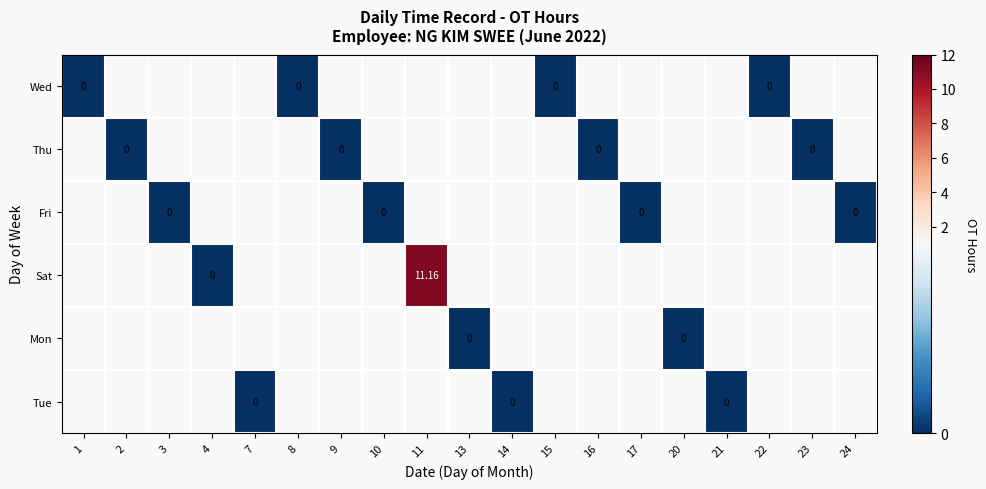

Rank the categories by Tue value from lowest to highest.

1, 2, 3, 4, 7, 8, 9, 10, 11, 13, 14, 15, 16, 17, 20, 21, 22, 23, 24